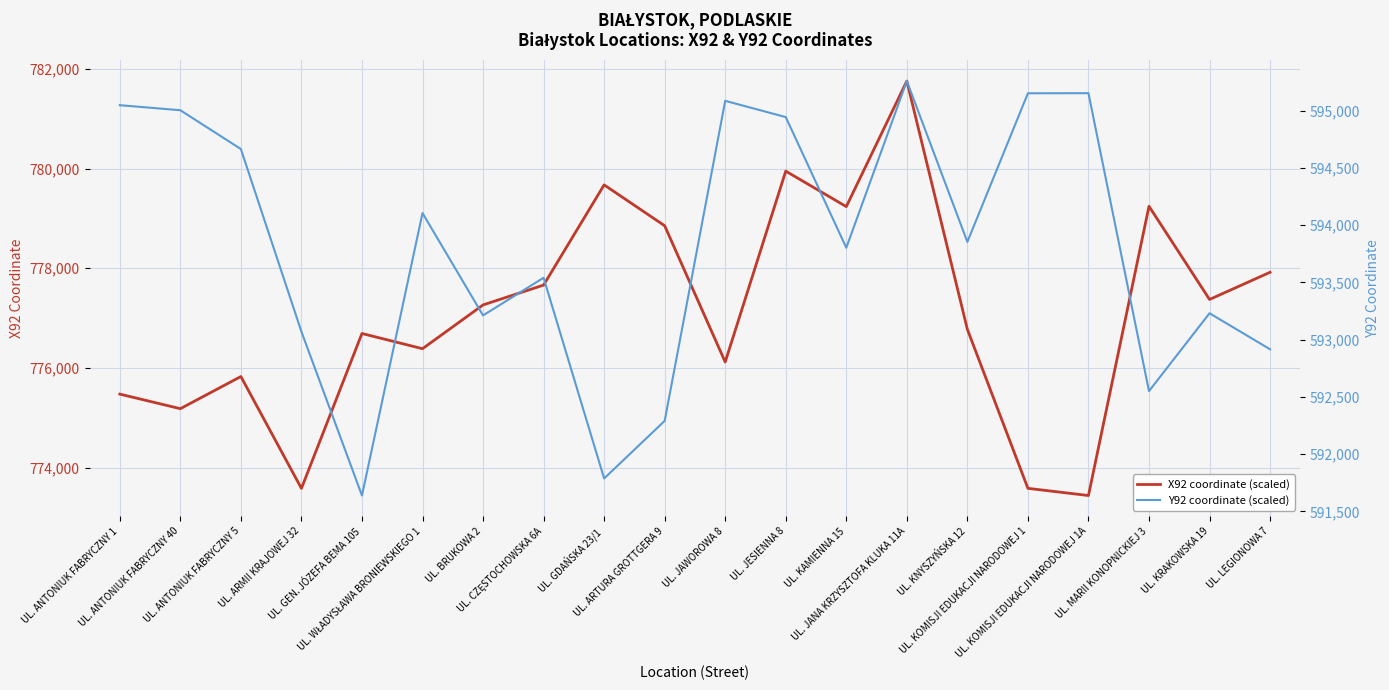

What is the minimum value for X92 coordinate (scaled)?

773441